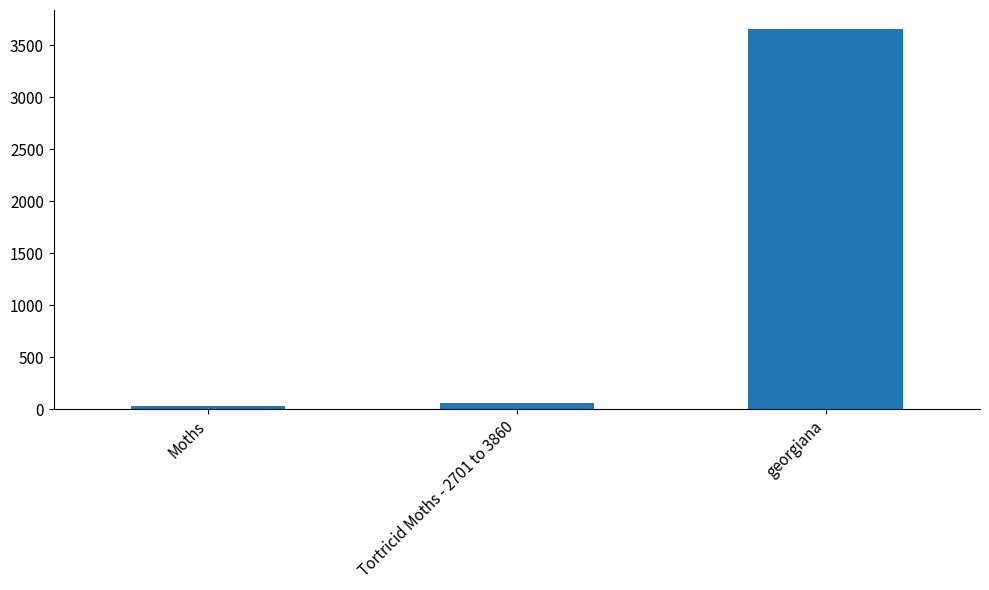

Is it true that the value at georgiana is 906.5?

False